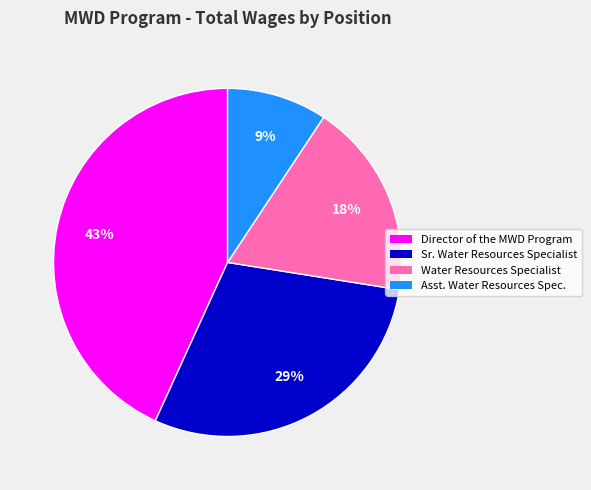

True or false: Sr. Water Resources Specialist accounts for 29% of the total.

True